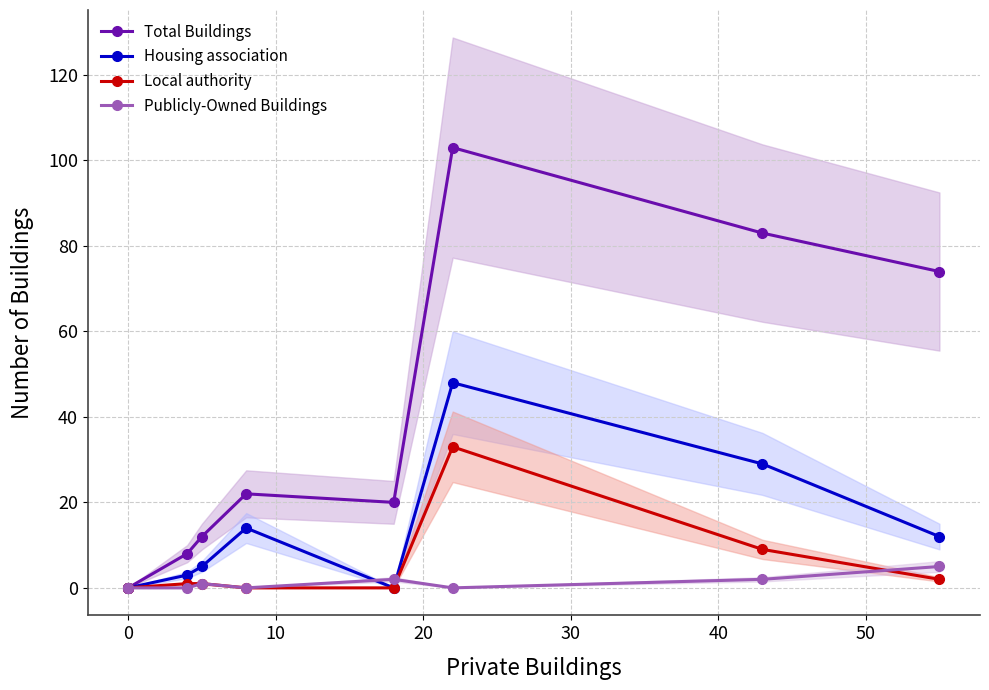

Reading left to right, what are all the values shown in this chart?

Total Buildings: 0	0	8	12	22	20	103	83	74
Housing association: 0	0	3	5	14	0	48	29	12
Local authority: 0	0	1	1	0	0	33	9	2
Publicly-Owned Buildings: 0	0	0	1	0	2	0	2	5